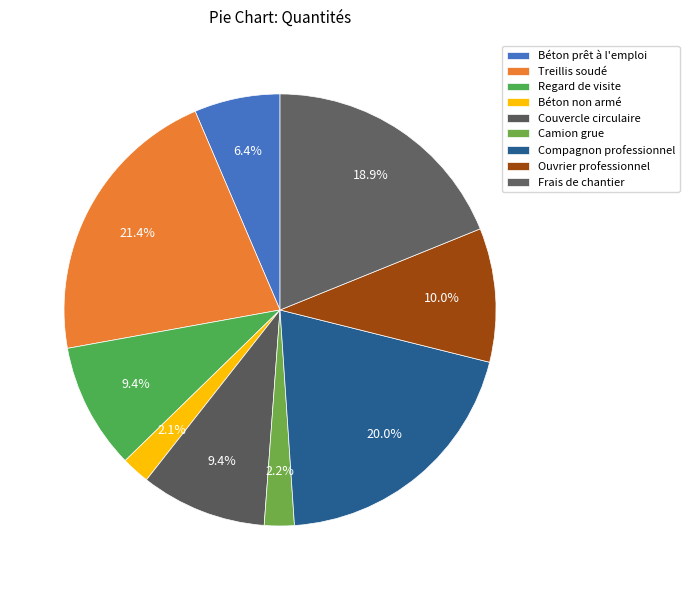

Is it true that Regard de visite is 9% of the pie?

True